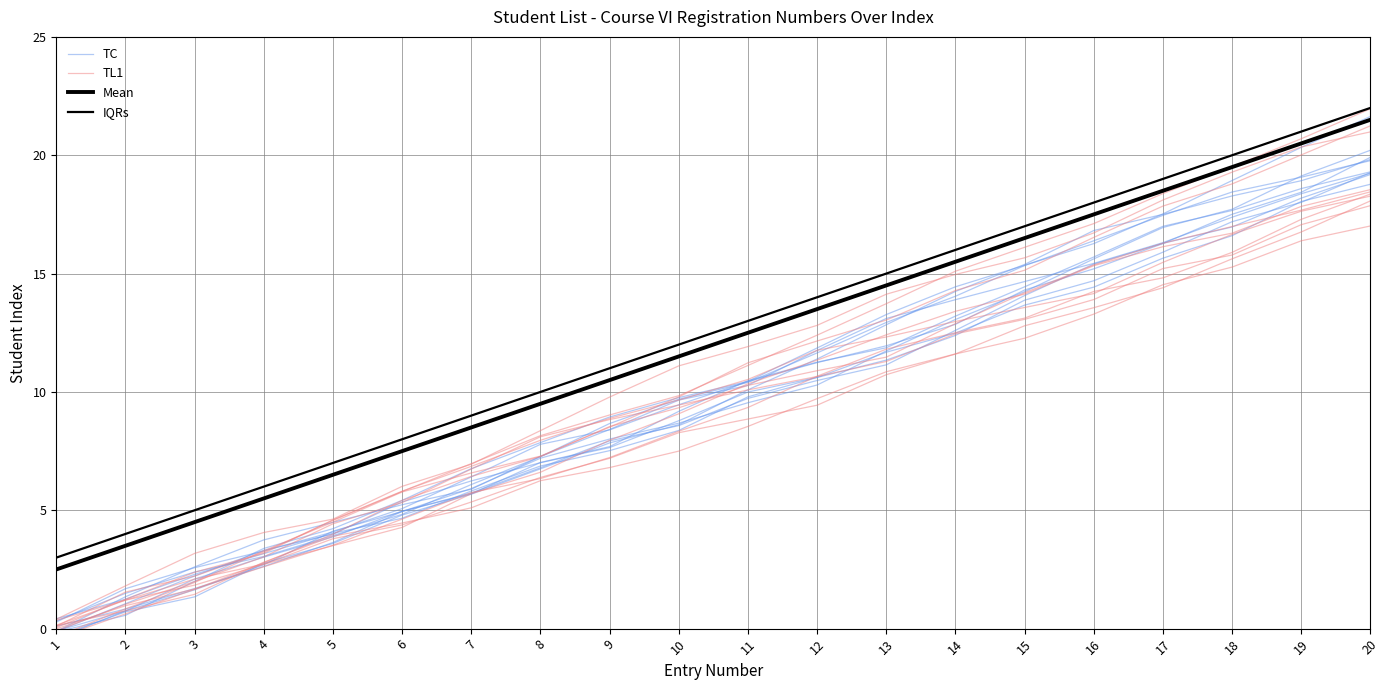

Read the IQRs value at 15.

17.0